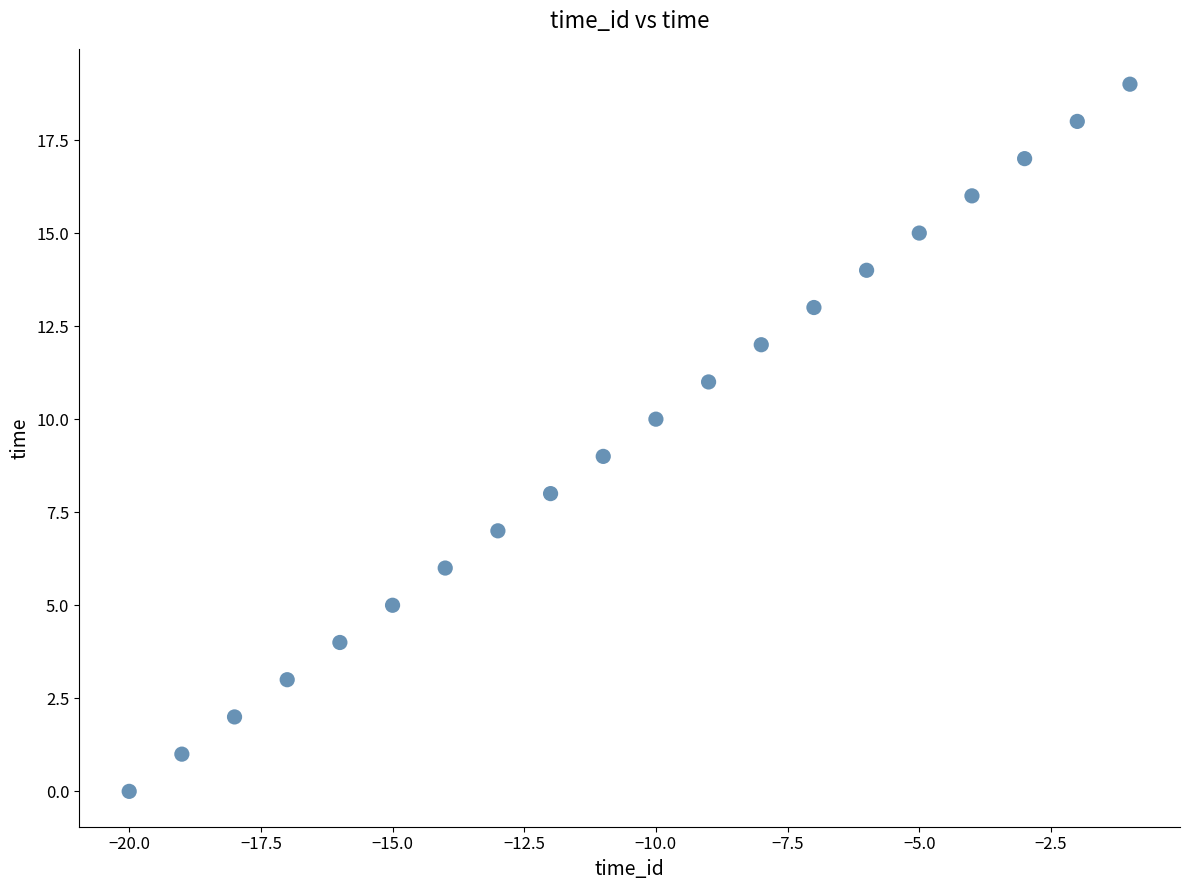

What is the range of X values (max minus min)?

19